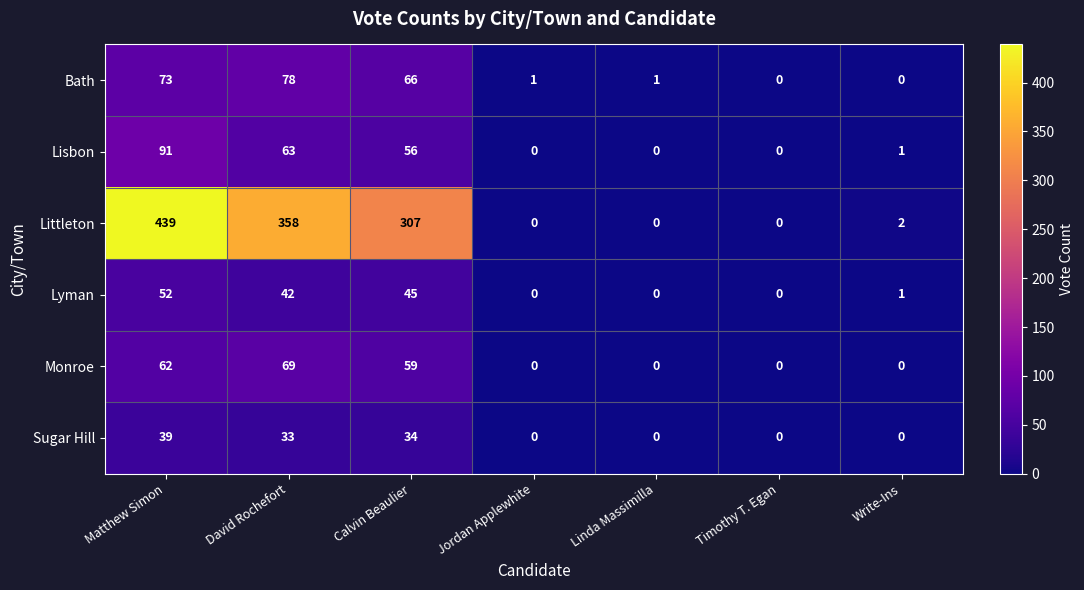

Is it true that Lisbon equals 56 at Calvin Beaulier?

True